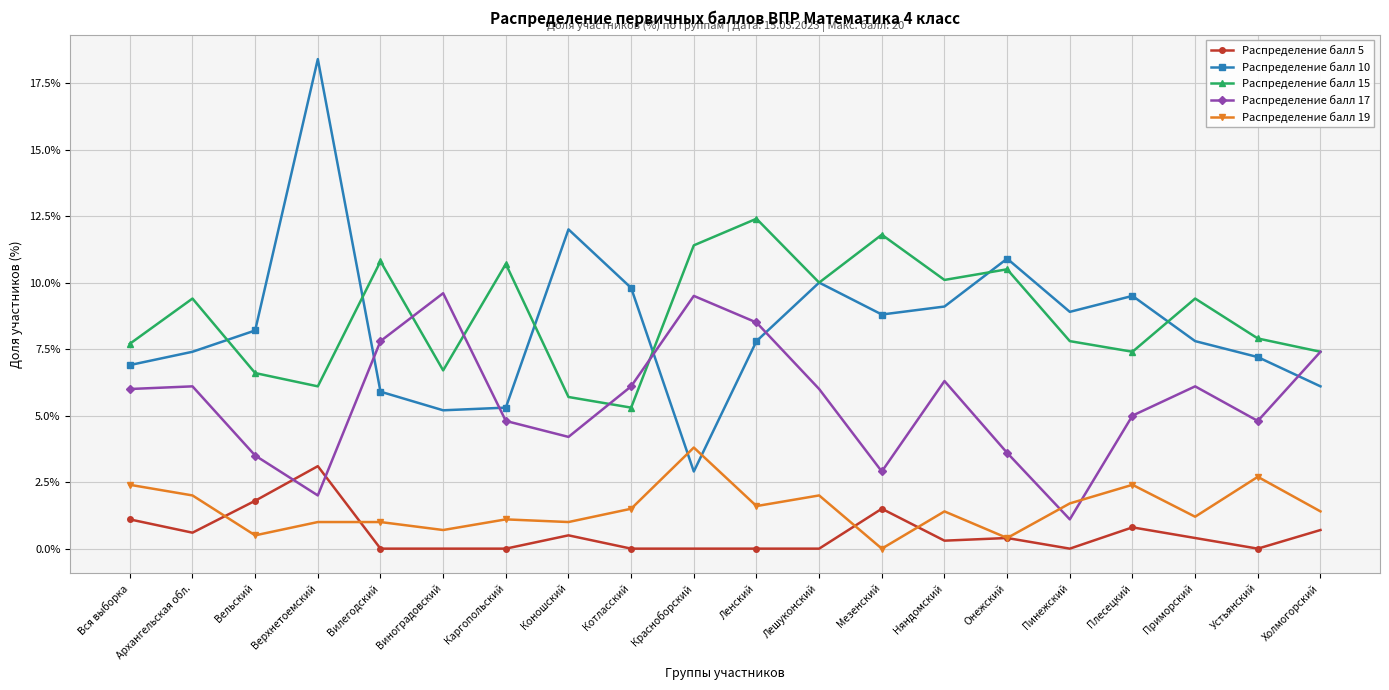

What are all the series names shown in the legend?

Распределение балл 5, Распределение балл 10, Распределение балл 15, Распределение балл 17, Распределение балл 19